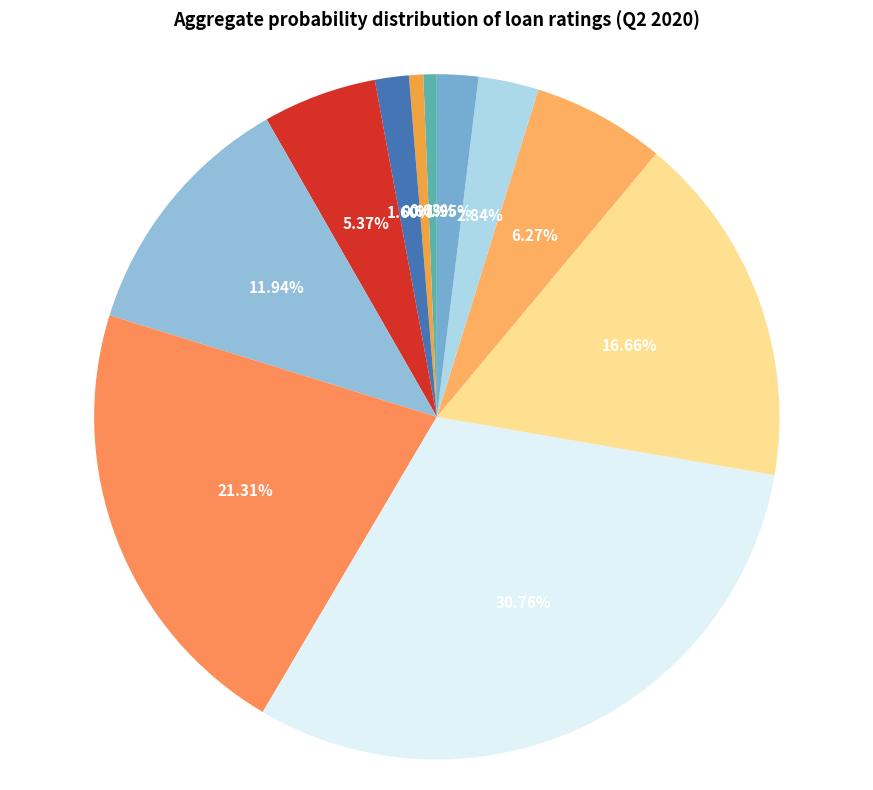

Combined, do -1.0 to -0.6 and 0.0 to 0.4 account for over 50%?

No